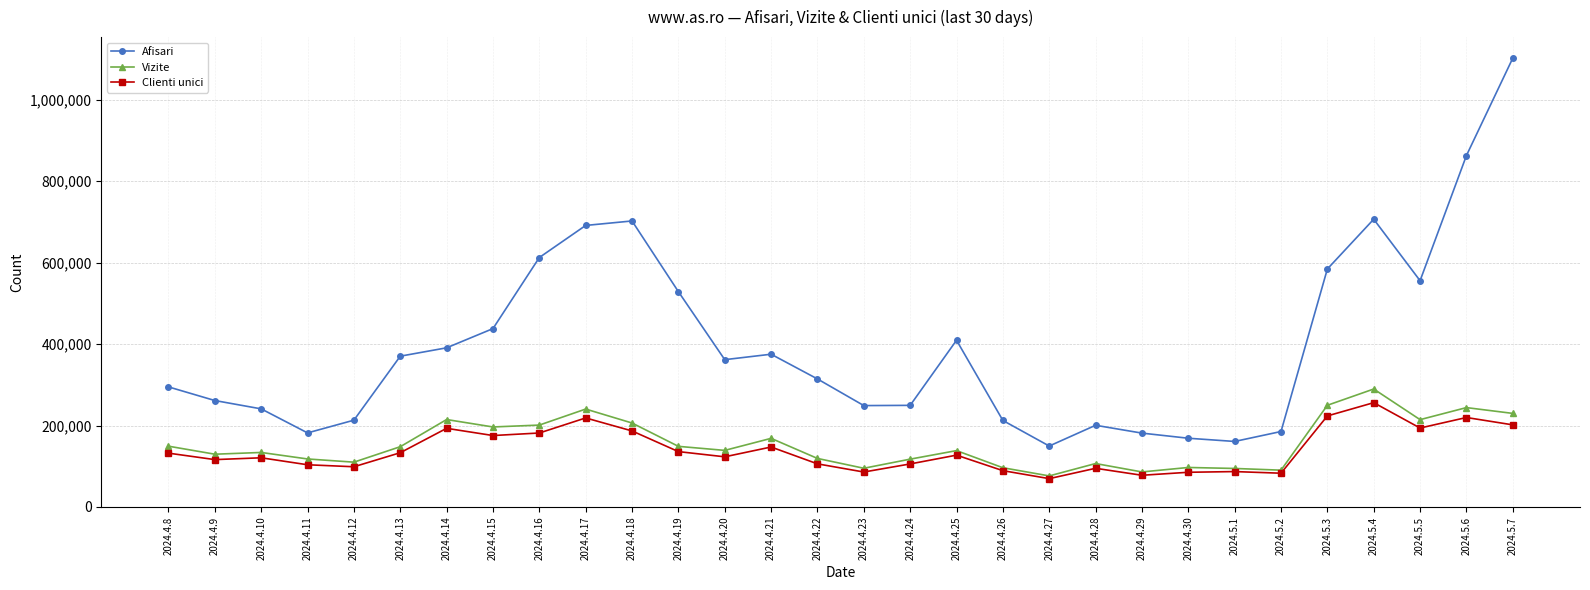

True or false: Vizite has more than 2 interior local peaks.

True